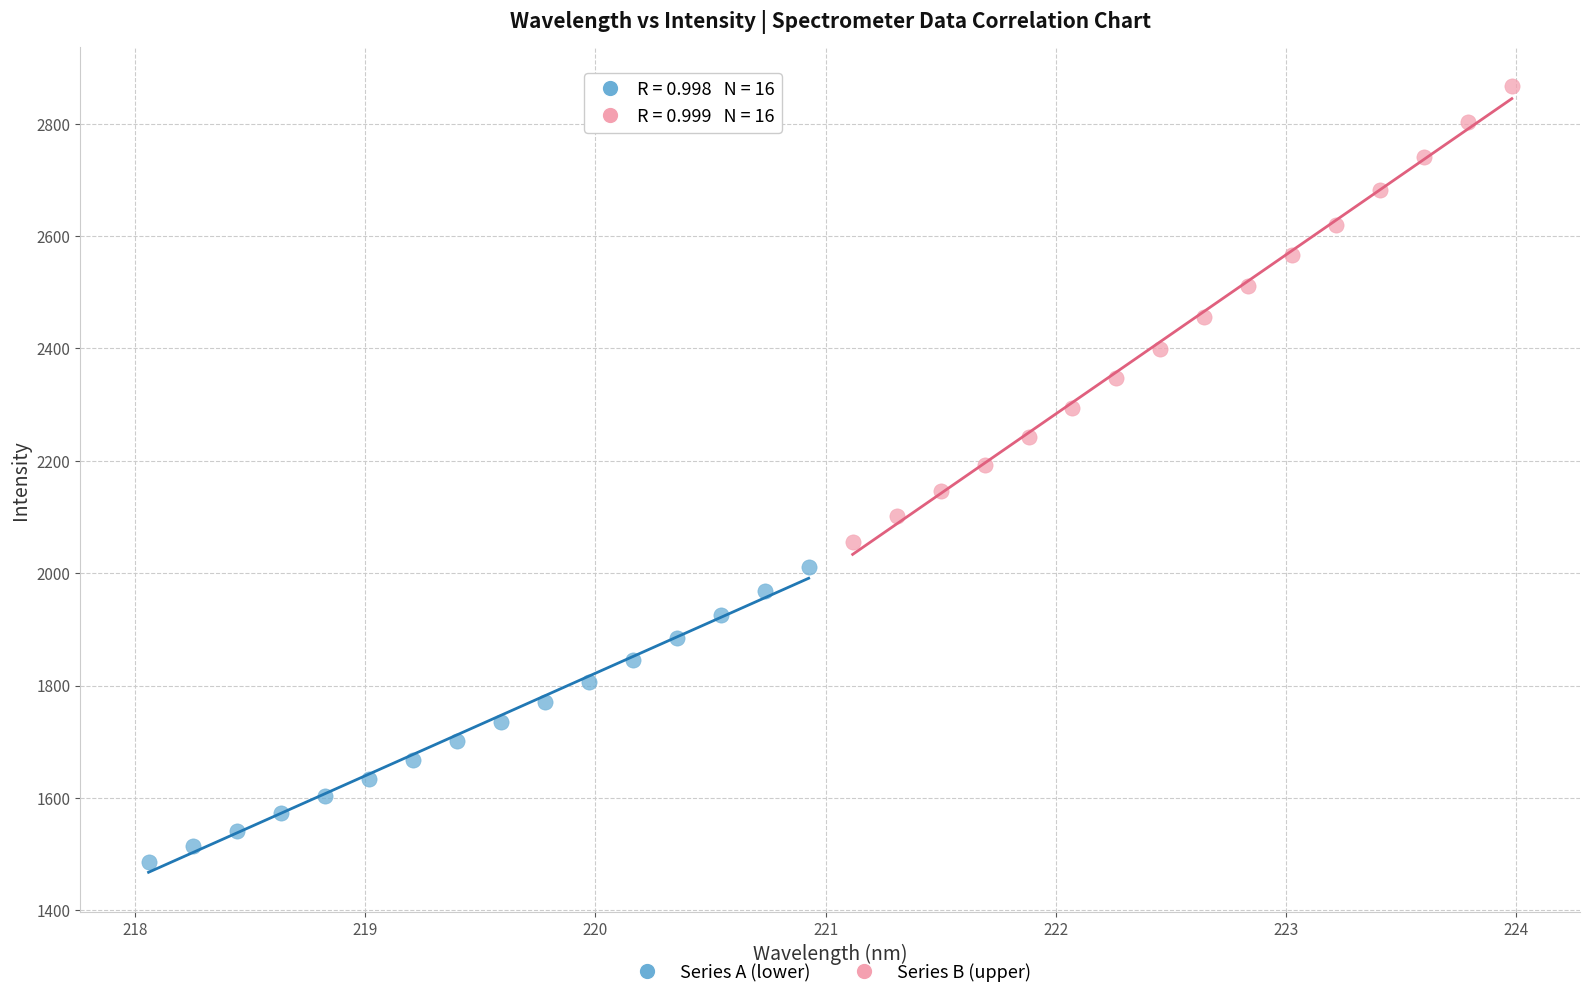

Which series has the widest spread of Y values?

Series B (upper)